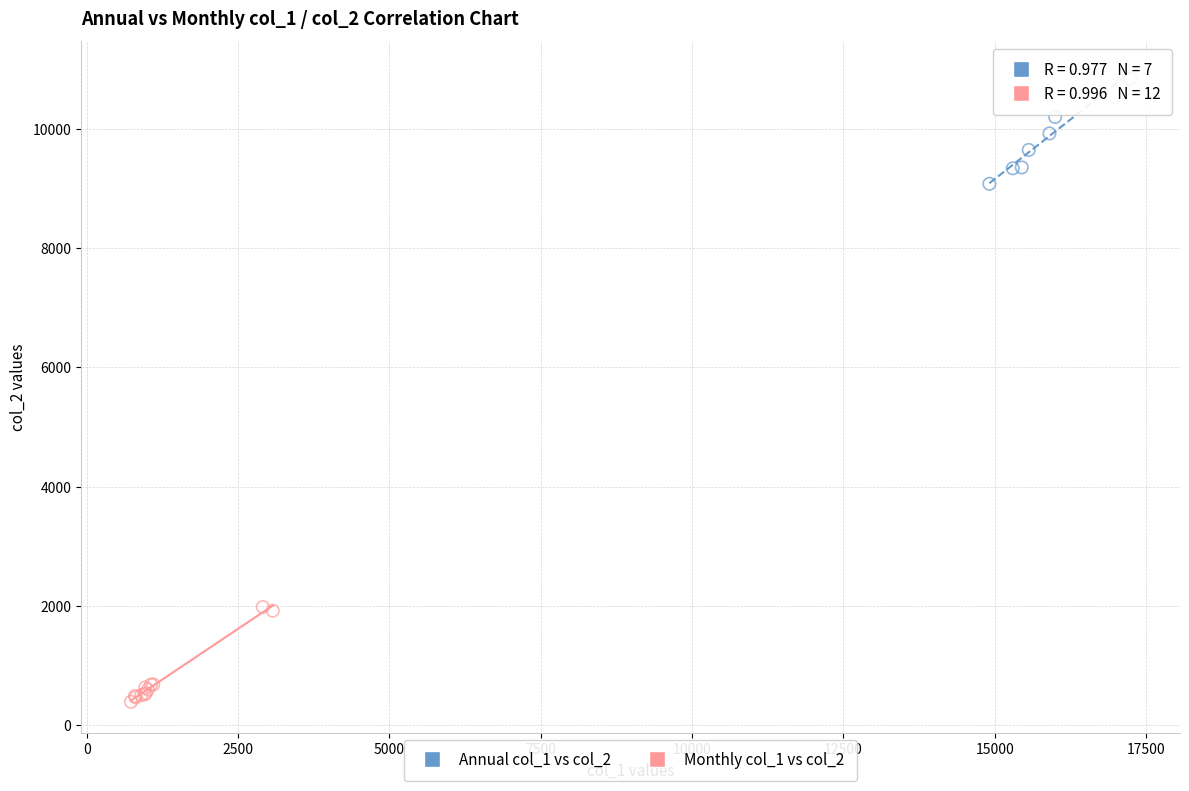

Which series reaches the maximum Y coordinate?

Annual col_1 vs col_2